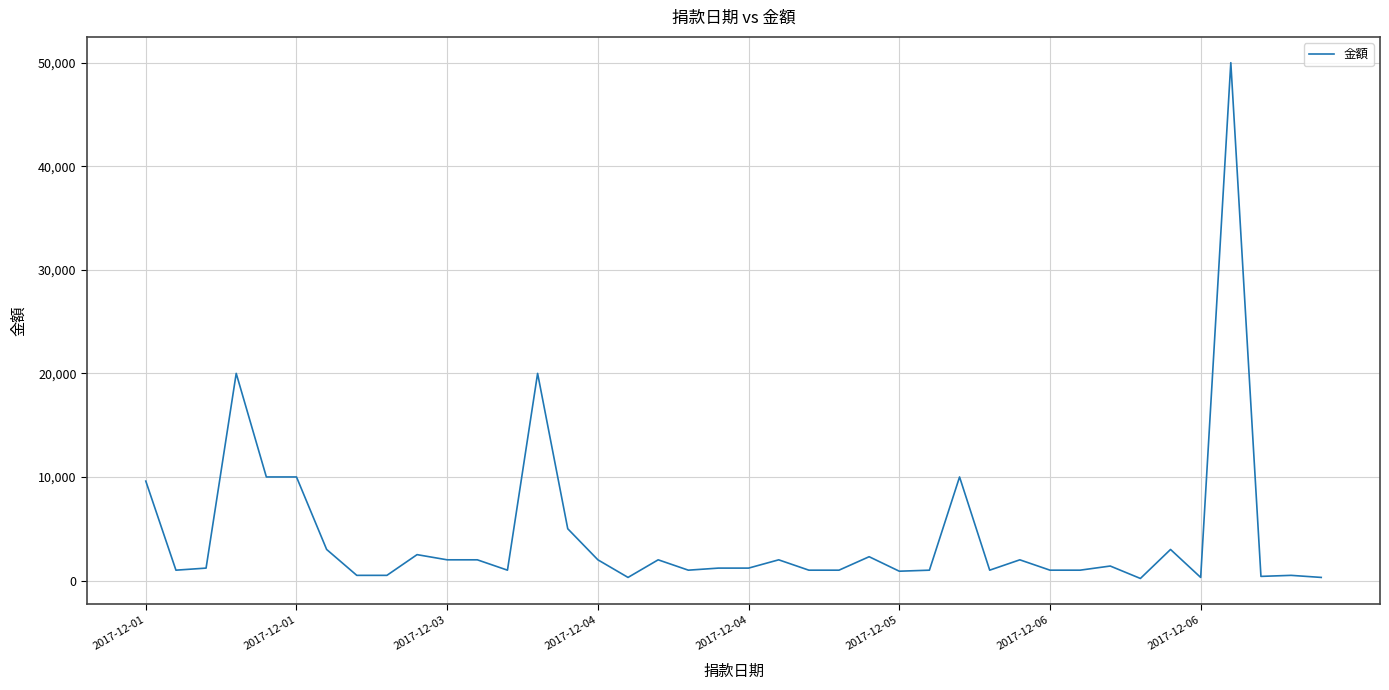

What is the difference between the maximum and minimum values?

49800